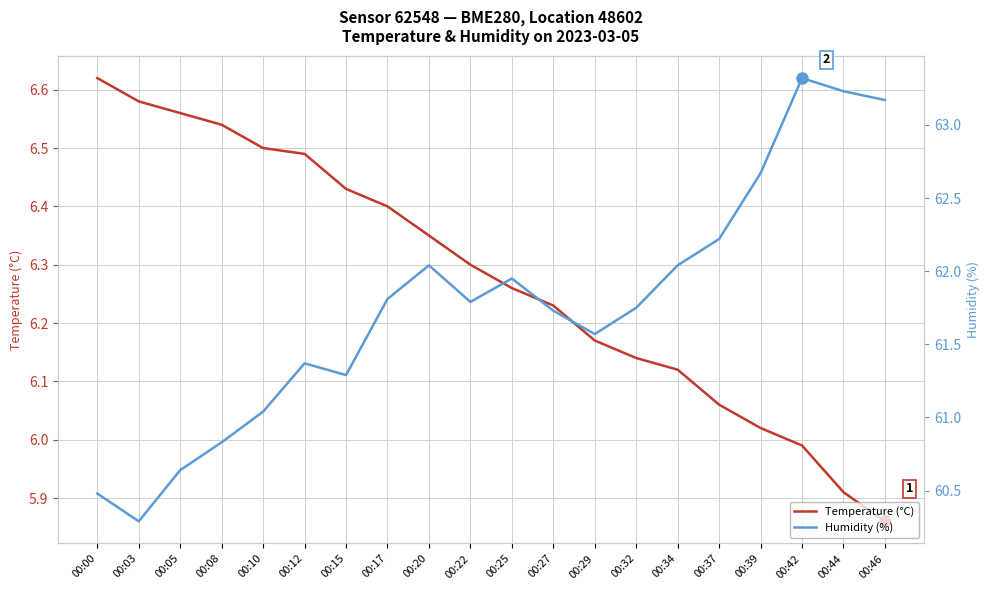

What is the total value across all series at 00:20?

68.4